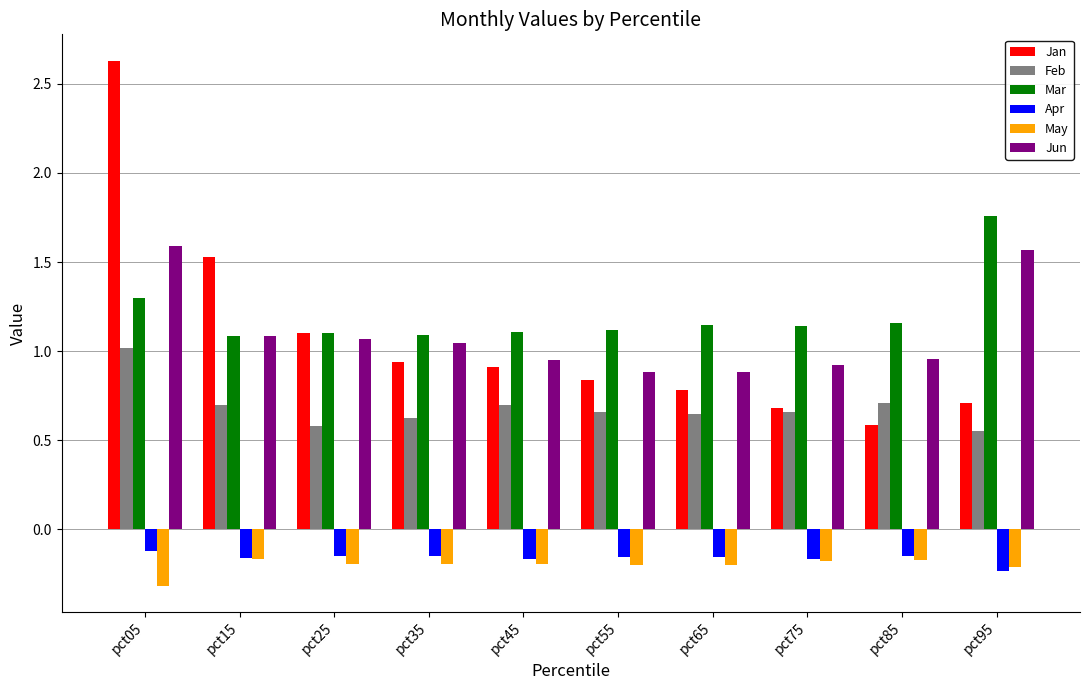

Rank the series at pct05 from lowest to highest value.

May, Apr, Feb, Mar, Jun, Jan